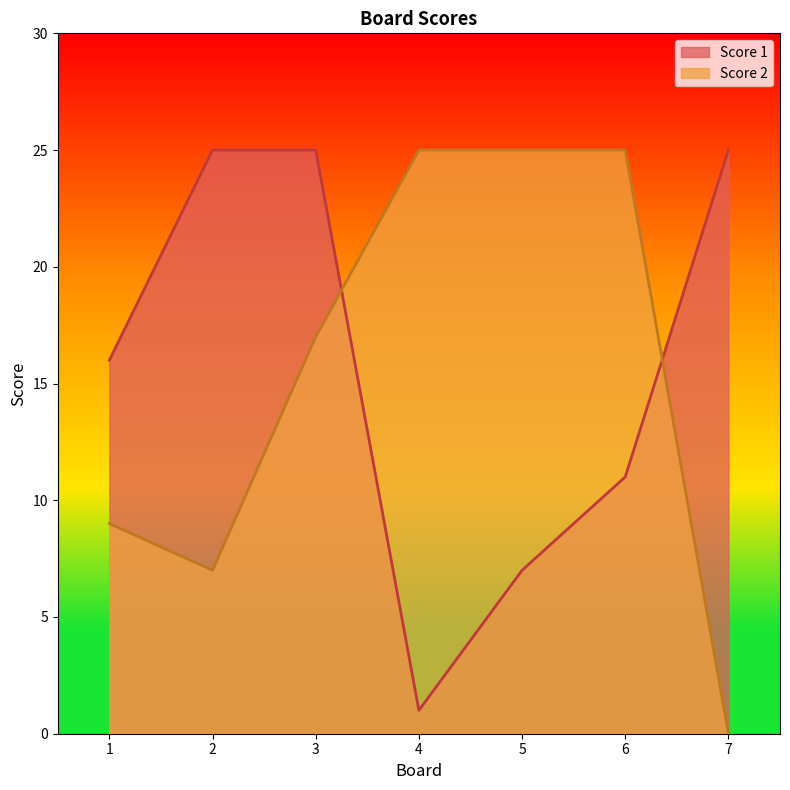

True or false: Score 1 has a value of 25 at 3.

True